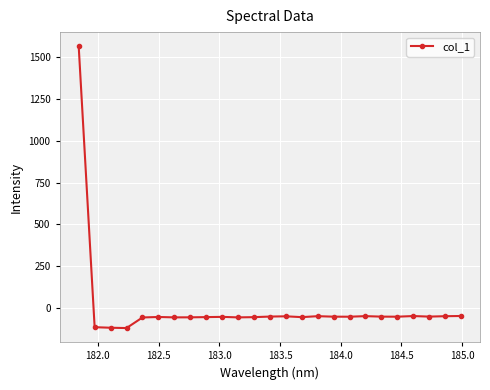

What is the minimum value shown in the chart?

-120.1